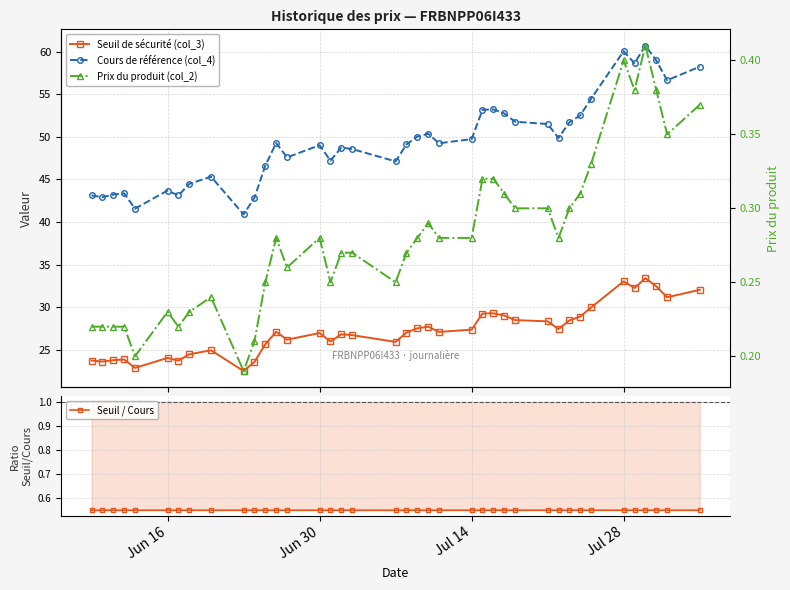

At which category does Seuil / Cours reach its first local valley?

Jun 30